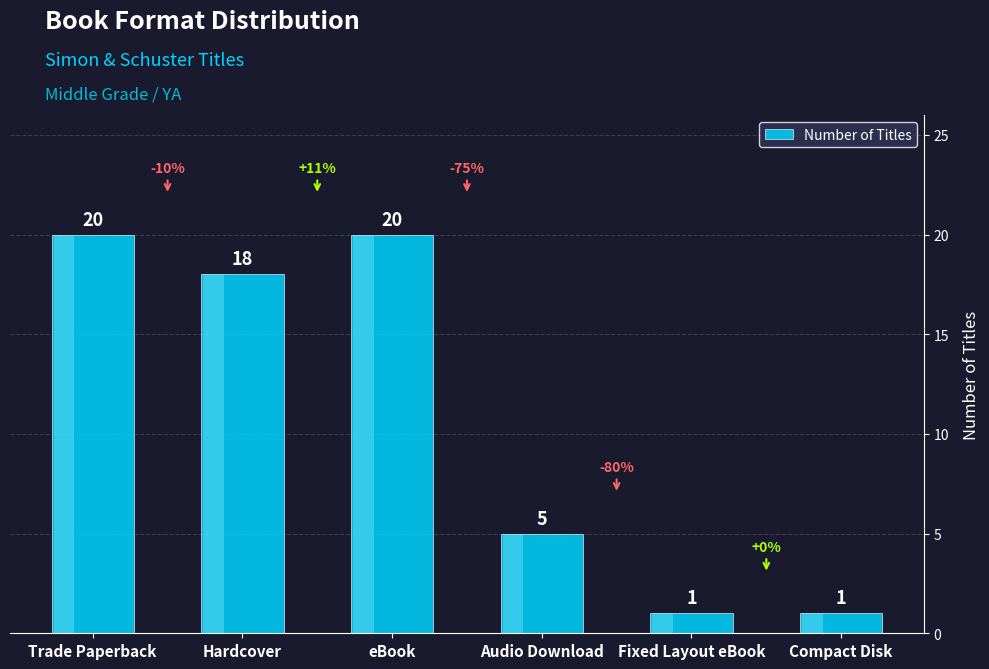

Which category has the highest value across all series?

Trade Paperback